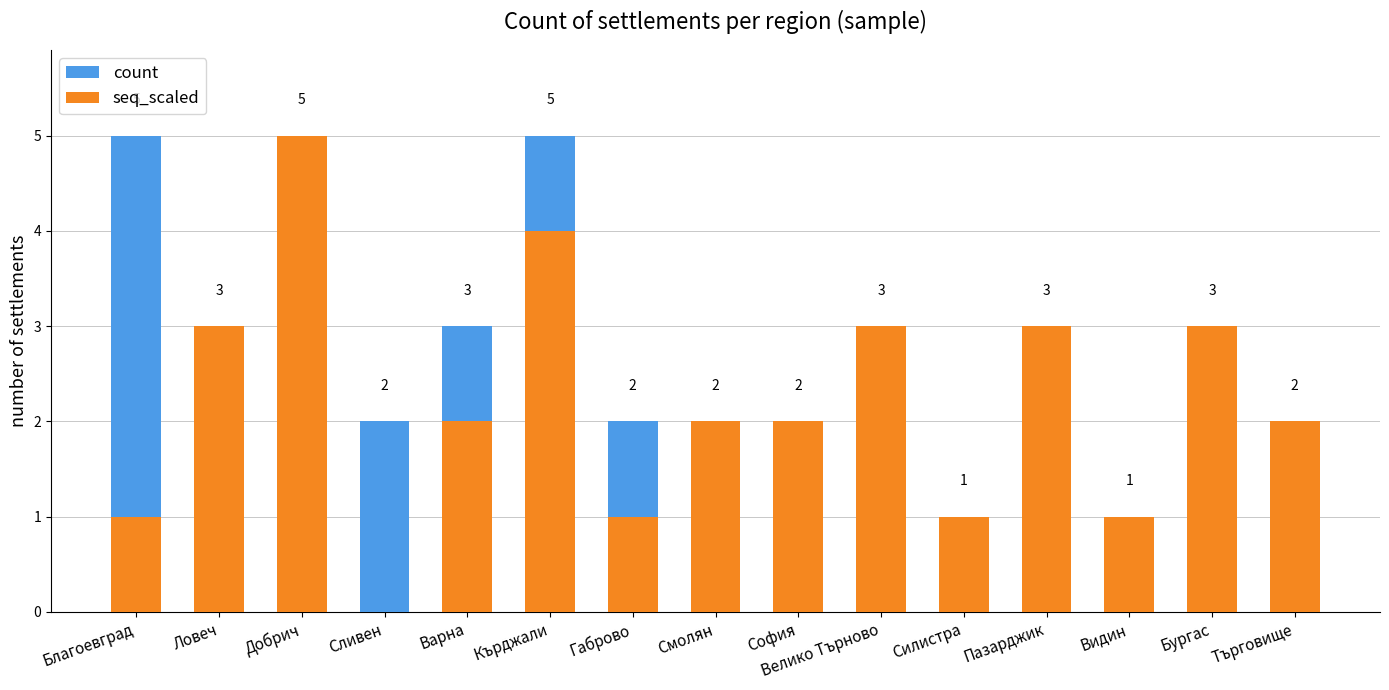

Rank the categories by seq_scaled value from lowest to highest.

Сливен, Благоевград, Габрово, Силистра, Видин, Варна, Смолян, София, Търговище, Ловеч, Велико Търново, Пазарджик, Бургас, Кърджали, Добрич